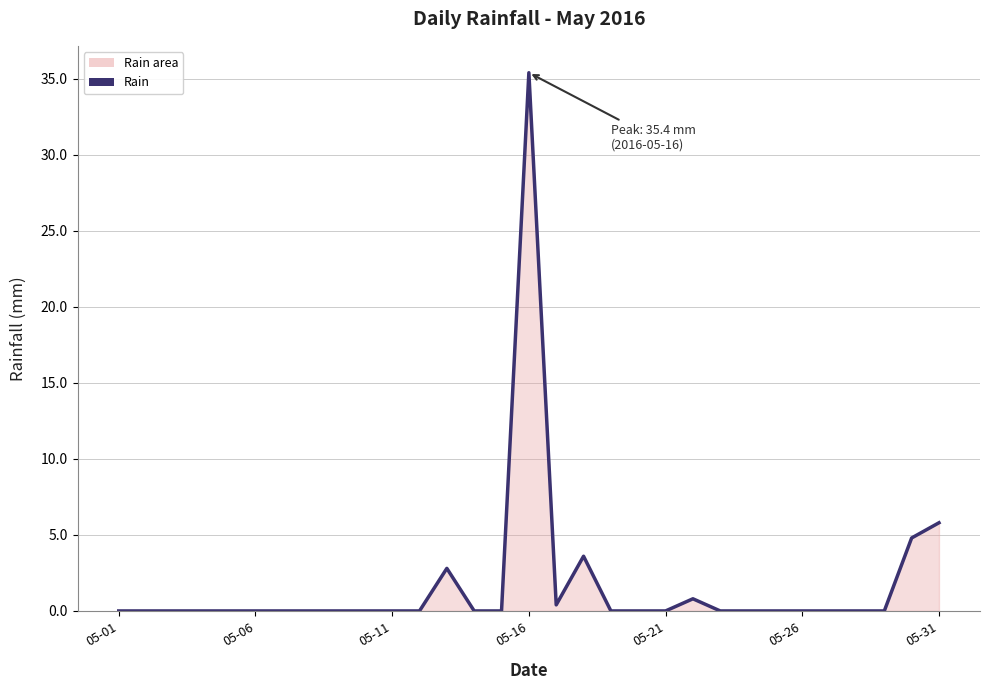

What is the difference between the maximum and minimum values?

35.4